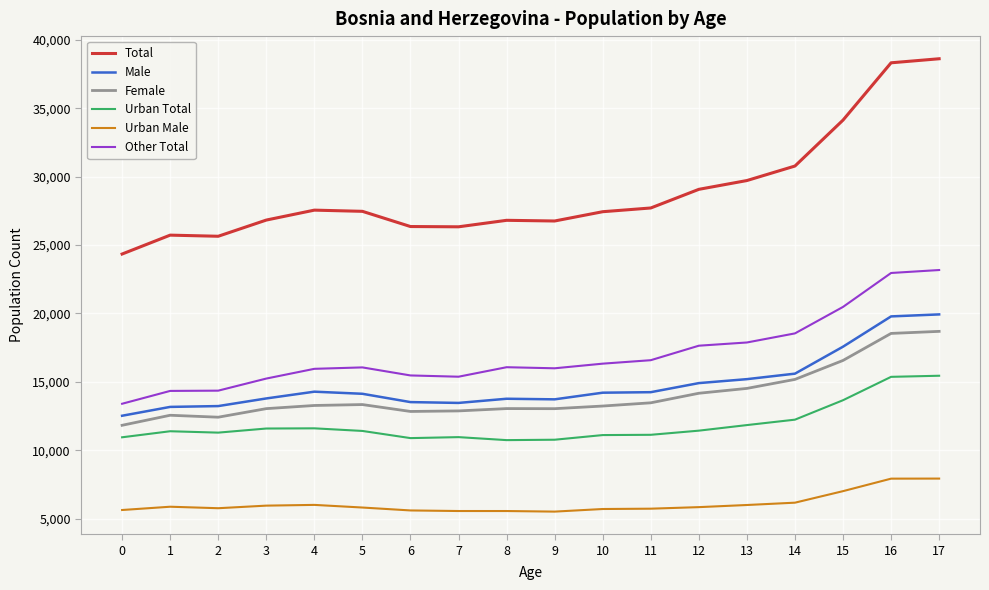

What is the total value across all series at 6?

84673